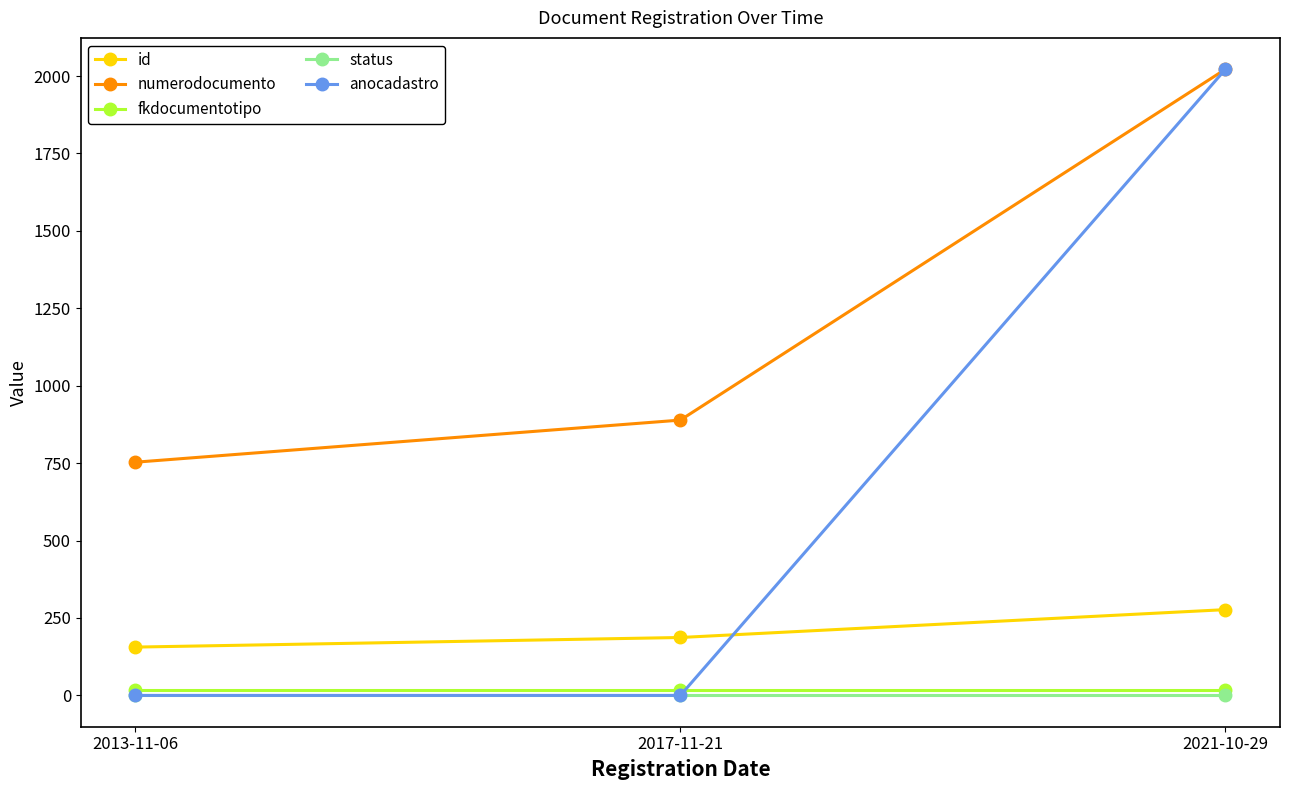

The status series shows 1 at 2017-11-21. True or false?

True